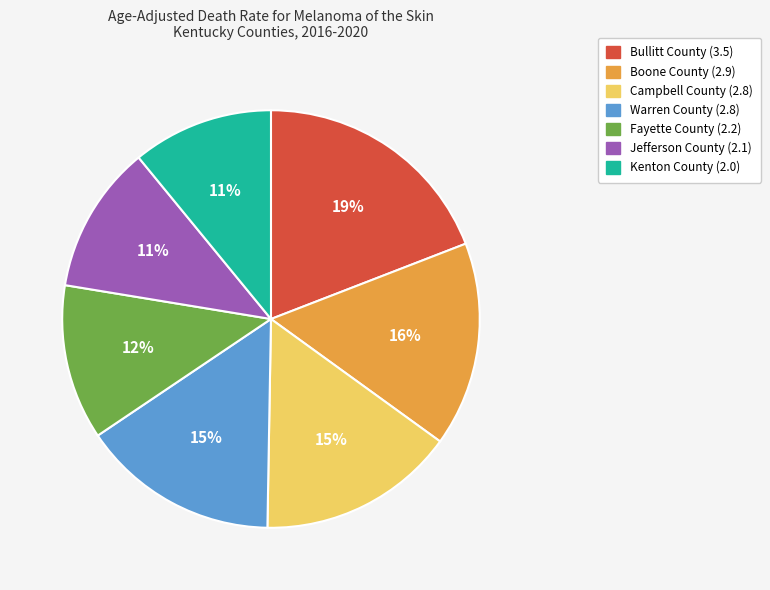

What percentage is the Jefferson County slice, to the nearest percent?

11%